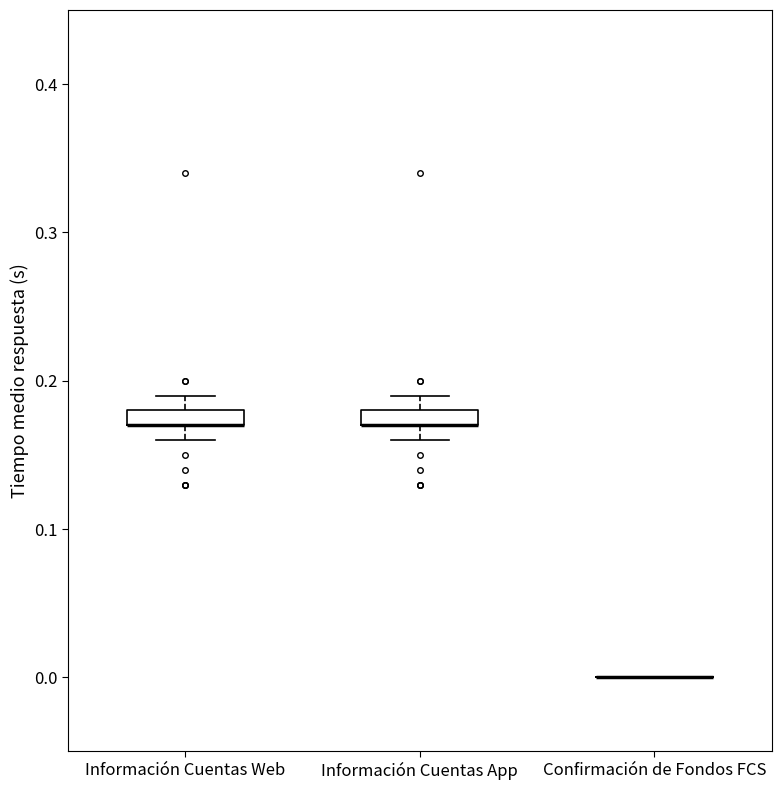

Where does the upper whisker of the box for Información Cuentas Web end on the y-axis? The values are not printed on the chart, so give them approximately, as read against the axis.

0.19